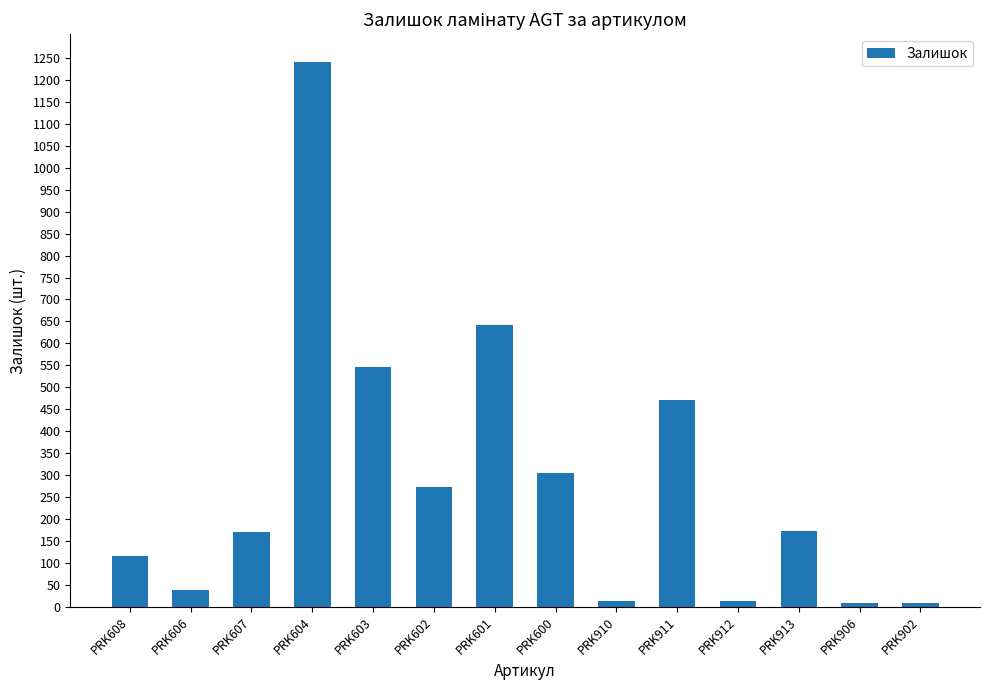

What is the maximum value shown in the chart?

1242